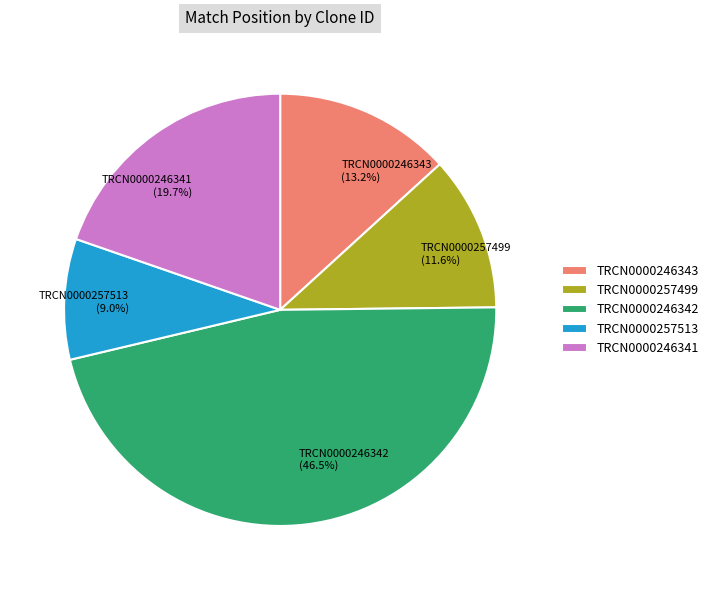

What is the total percentage of TRCN0000257499 and TRCN0000257513?

20.6%